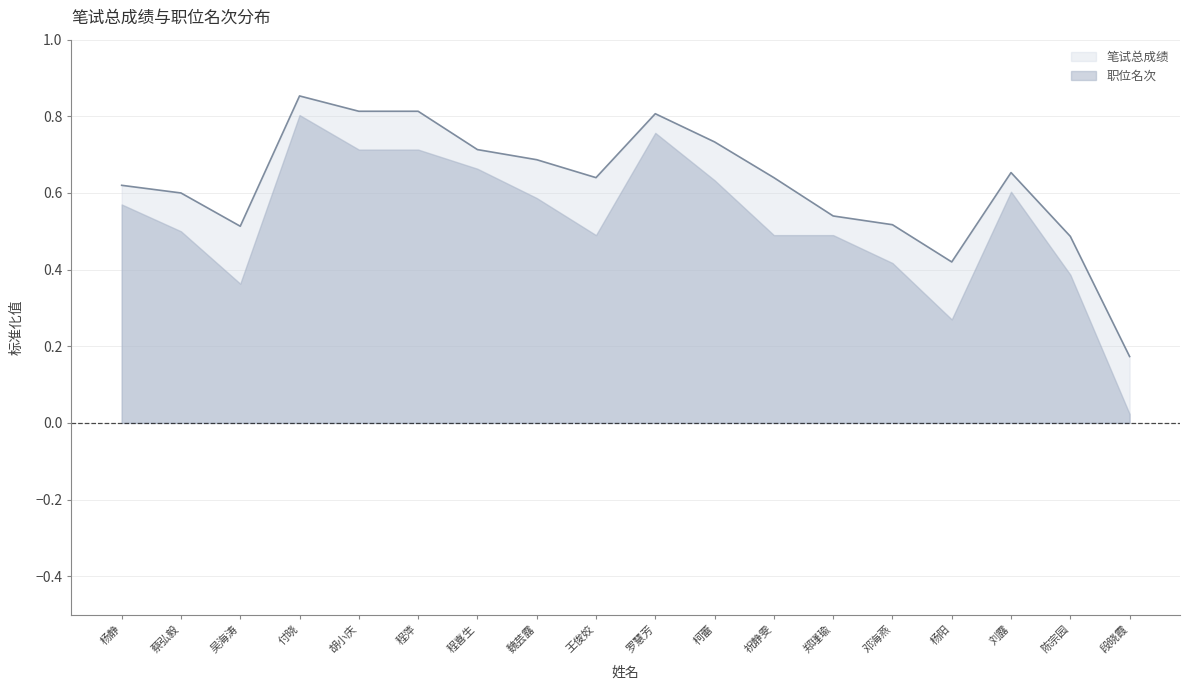

True or false: the data shows 0.4 at 魏芸露.

False